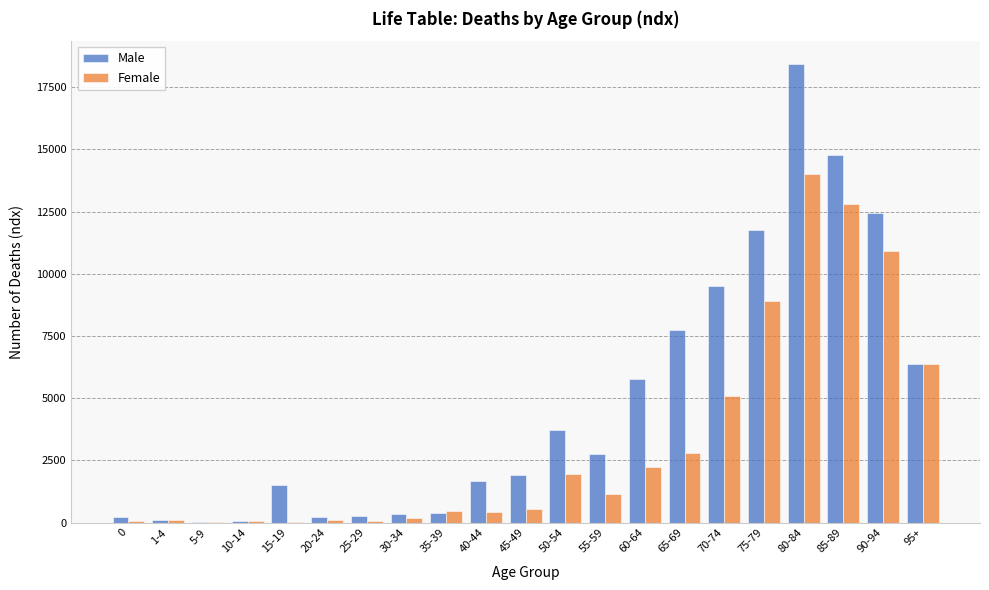

Is it true that Male equals 245 at 0?

True